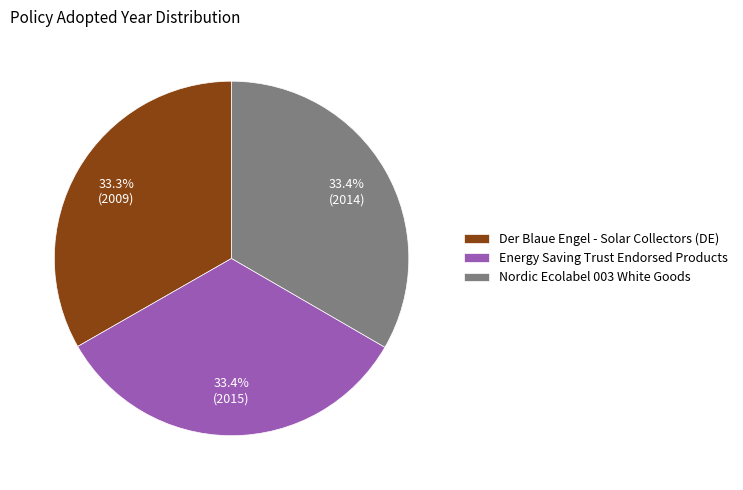

How much of the chart is everything except Energy Saving Trust Endorsed Products?

66.6%